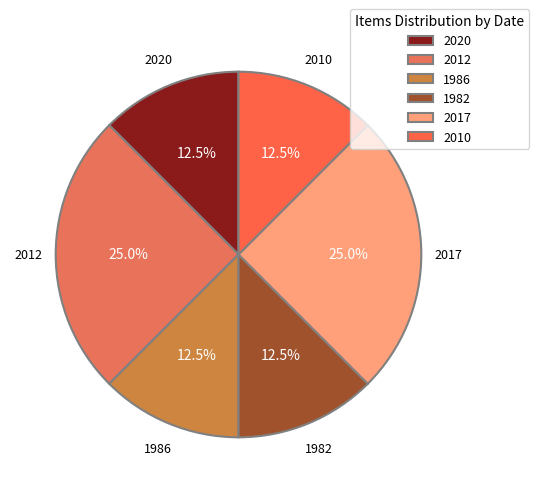

Is there any slice that represents more than half of the pie?

No